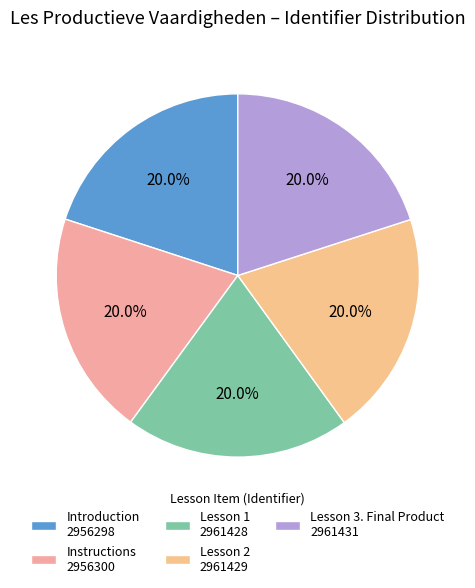

Count the number of slices in the pie.

5